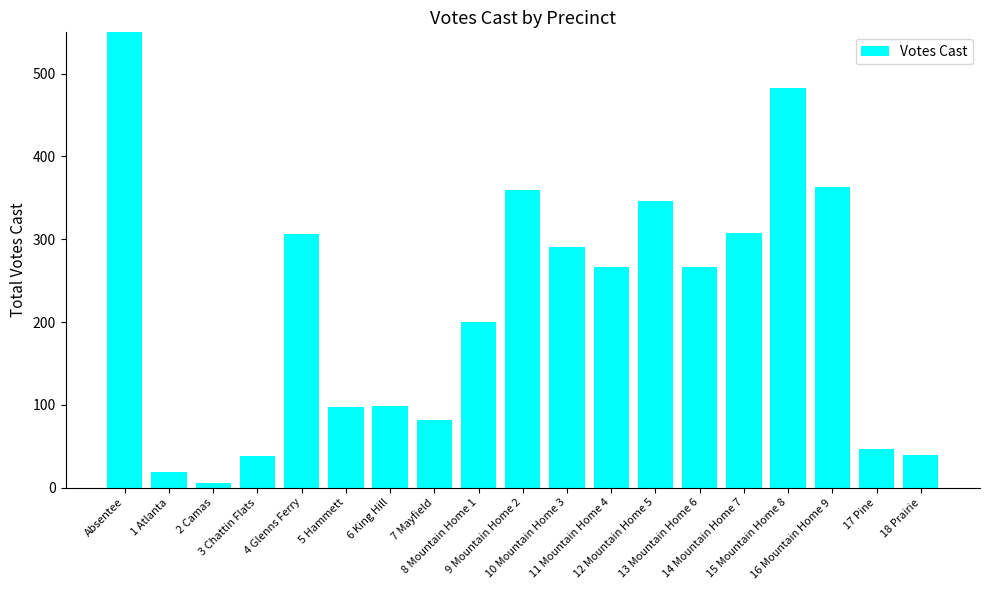

What is the value of the 7th bar from the left?

98